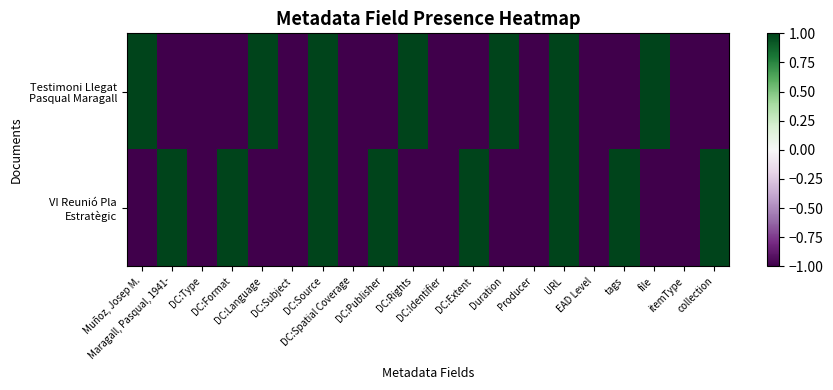

Which series has the widest spread of values?

Testimoni Llegat Pasqual Maragall